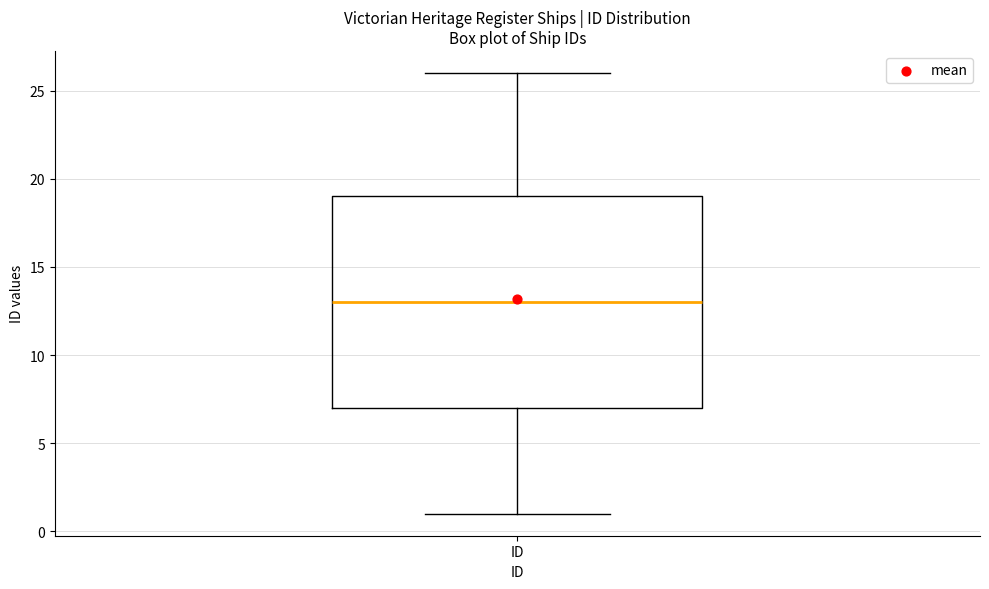

Read this box plot against the y-axis: the position of the median line, the range covered by the box, and the ends of both whiskers. The values are not printed on the chart, so give them approximately, as read against the axis.

median 13, box 7 to 19, whiskers 1 to 26